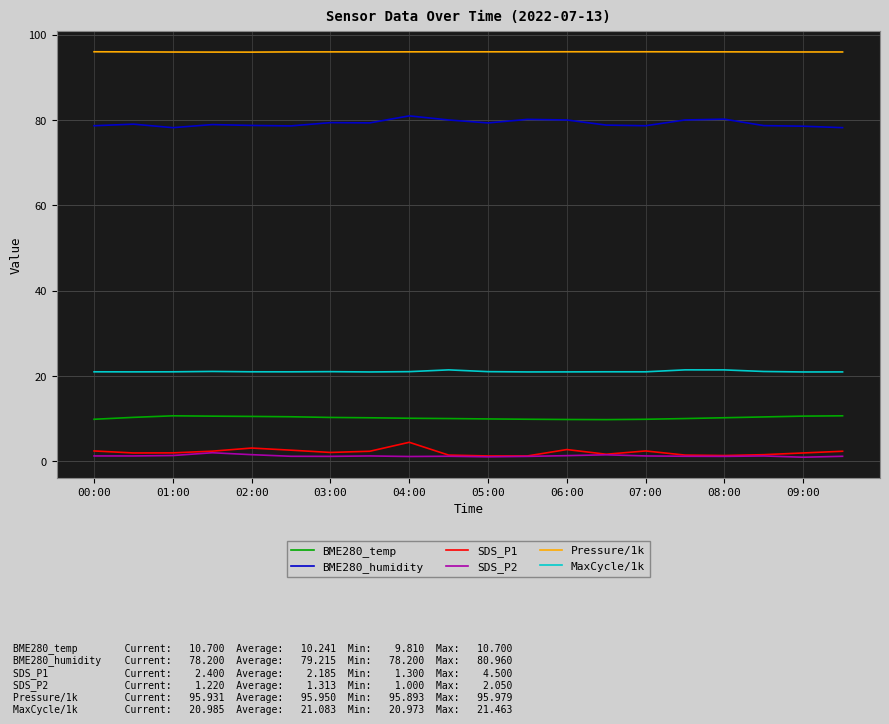

What are all the series names shown in the legend?

BME280_temp, BME280_humidity, SDS_P1, SDS_P2, Pressure/1k, MaxCycle/1k